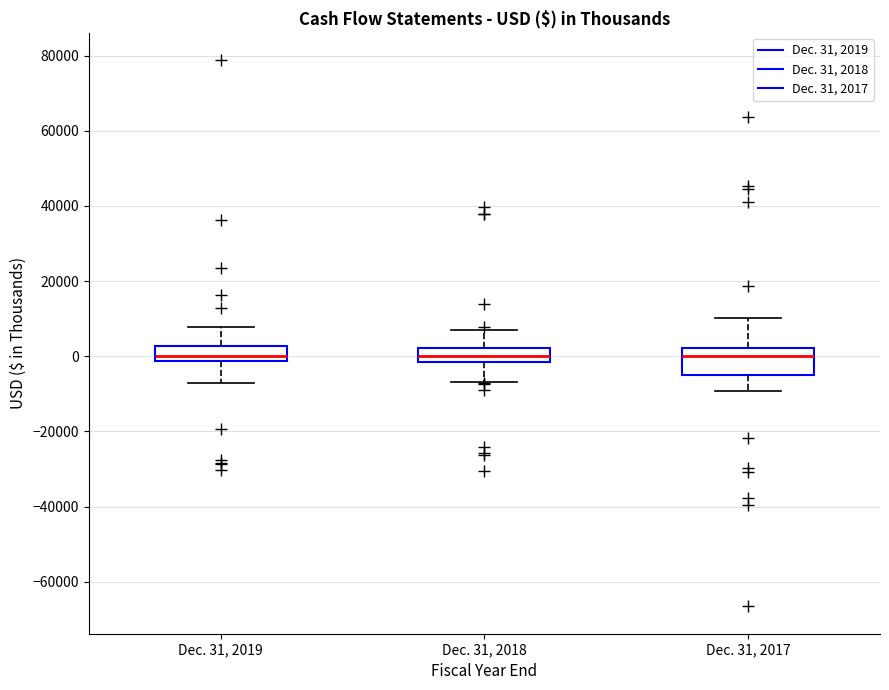

Reading left to right, transcribe this box plot: for each box, give where its median line is, the range the box spans, and where its two whiskers end, as read against the y-axis. The values are not printed on the chart, so give them approximately, as read against the axis.

Dec. 31, 2019: median 0, box -2000 to 2000, whiskers -6000 to 8000
Dec. 31, 2018: median 0, box -2000 to 2000, whiskers -6000 to 8000
Dec. 31, 2017: median 0, box -4000 to 2000, whiskers -10000 to 10000